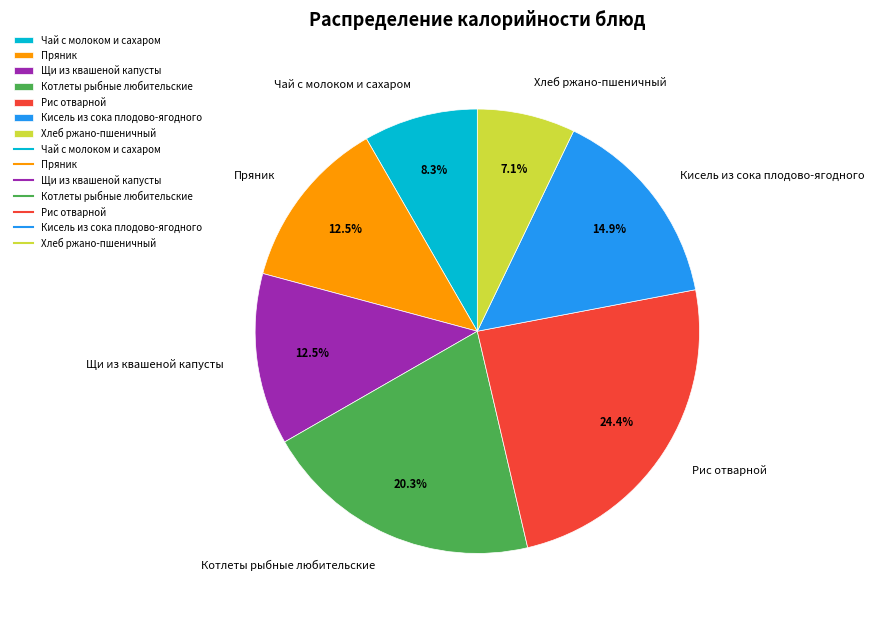

What percentage is the Котлеты рыбные любительские slice, to the nearest percent?

20%